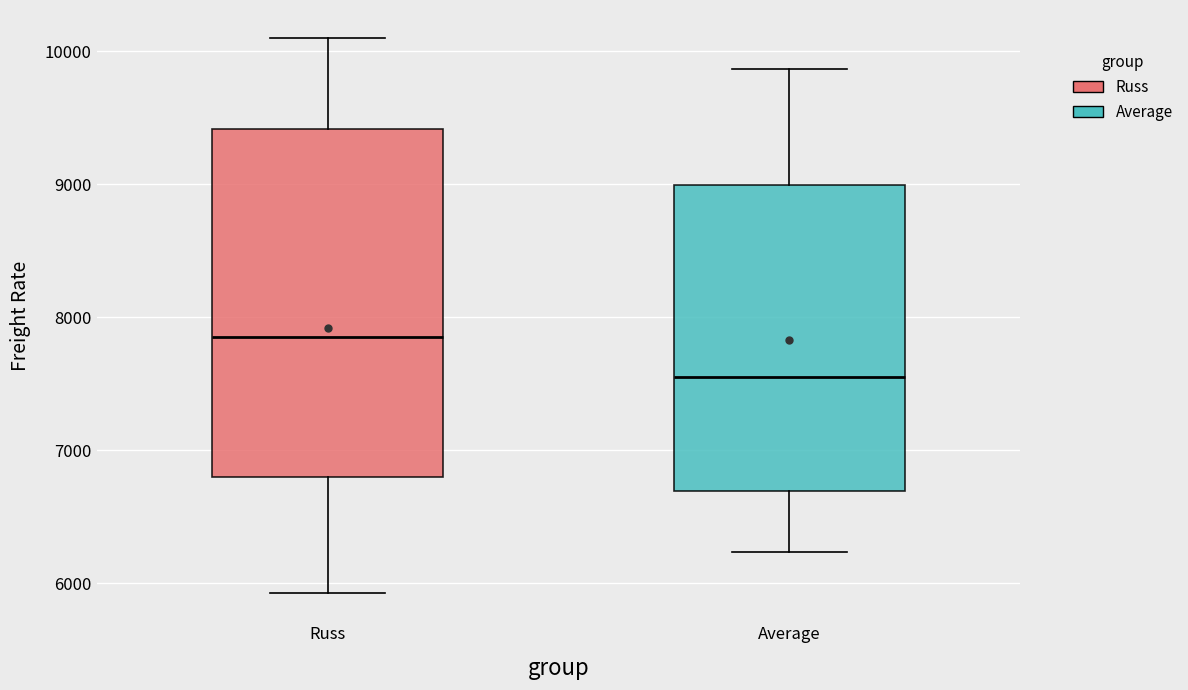

Which box's median line is the highest?

Russ